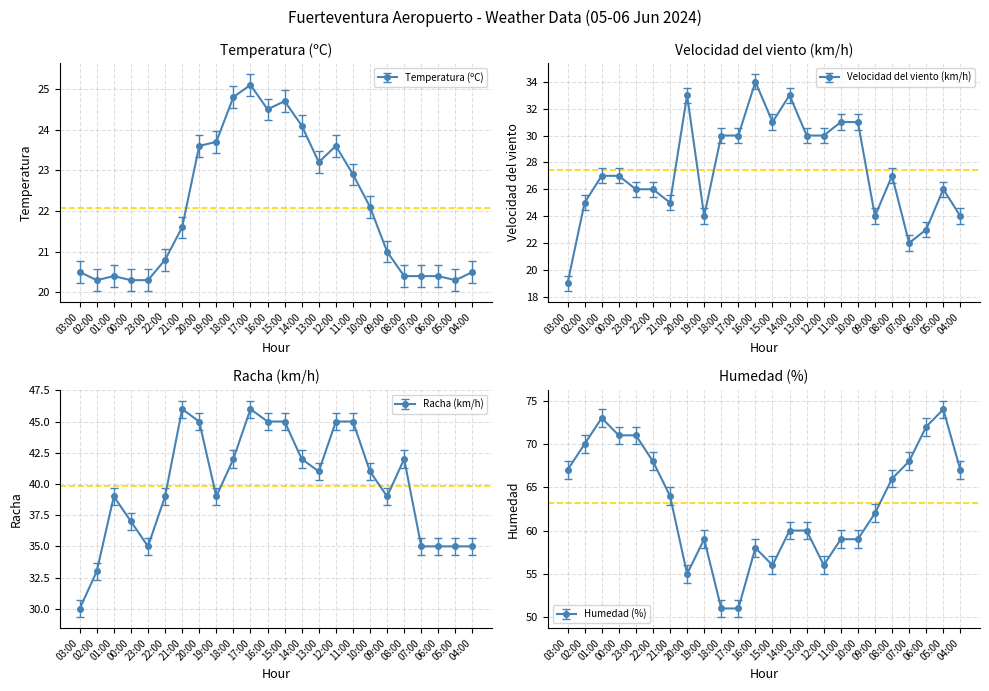

Is this an area chart (filled region under the line)?

No